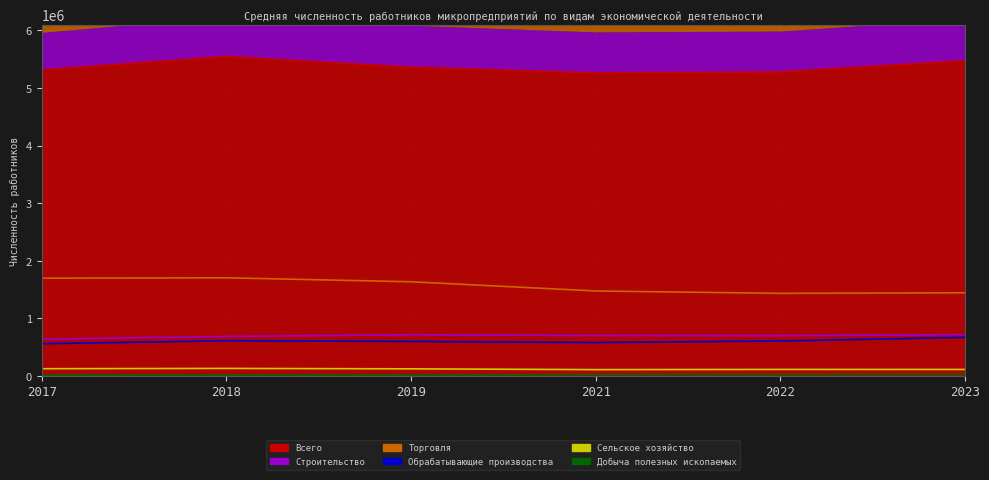

The Всего series shows 2632834 at 2018. True or false?

False